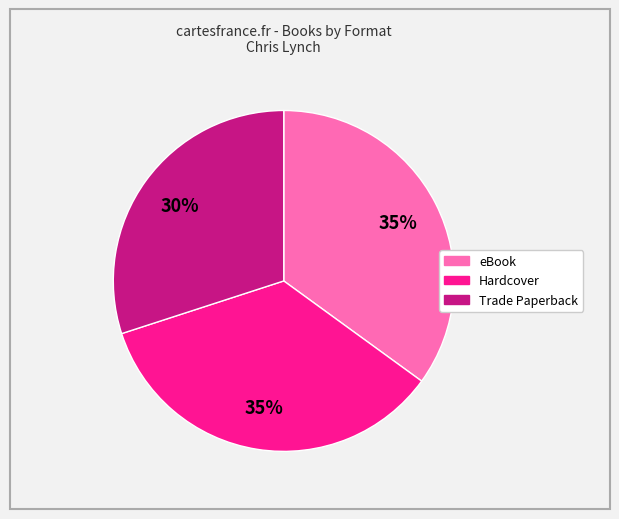

Does any single category account for the majority?

No